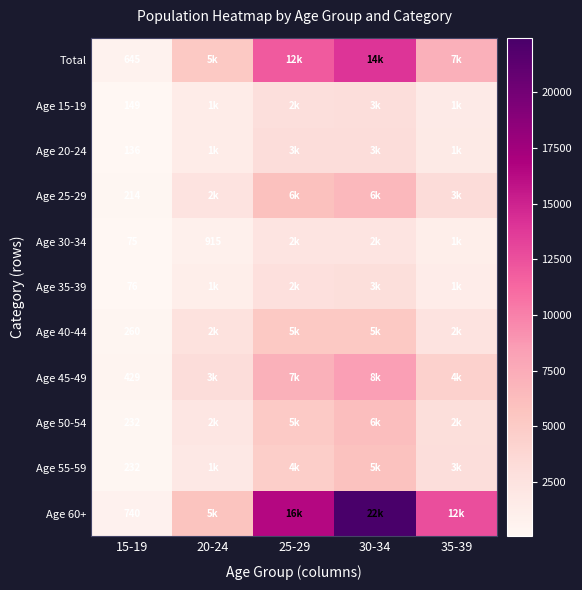

True or false: Age 50-54 has a value of 232 at 15-19.

True